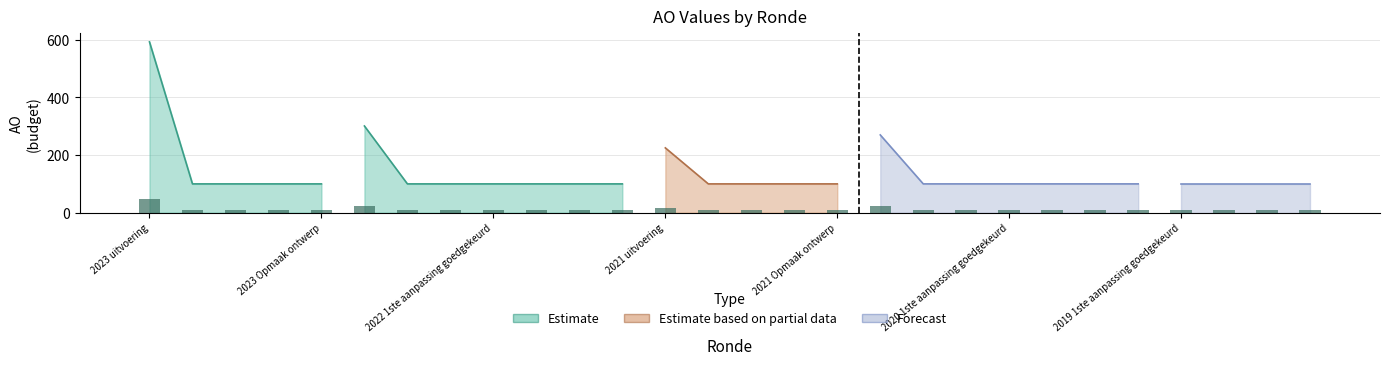

What is the approximate value at 2023 Opmaak ontwerp?

8.0